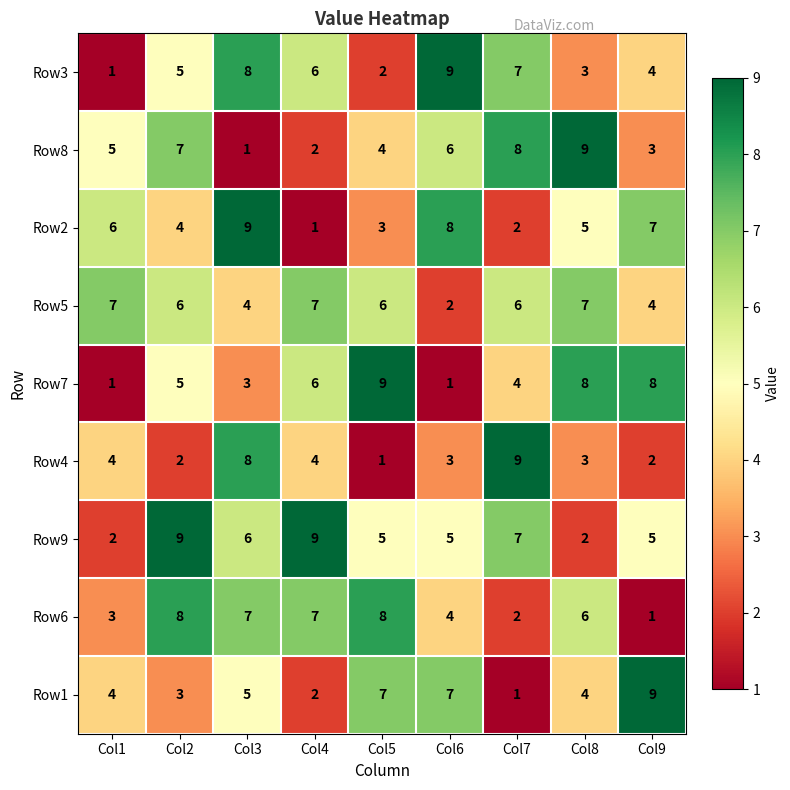

True or false: Row8 has a value of 3 at Col9.

True